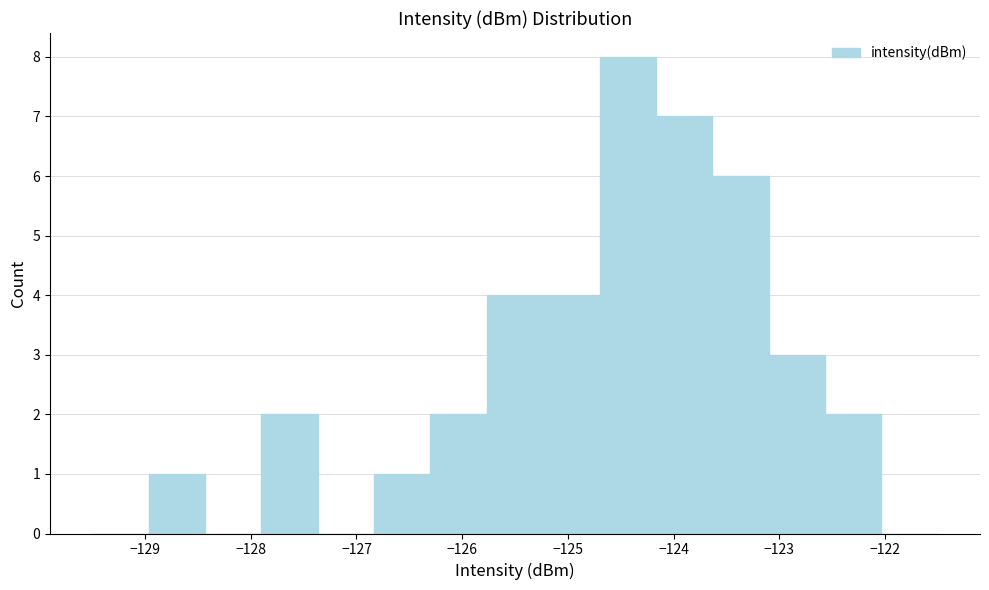

Over which range of the x-axis is the bar tallest?

-124.7 to -124.2